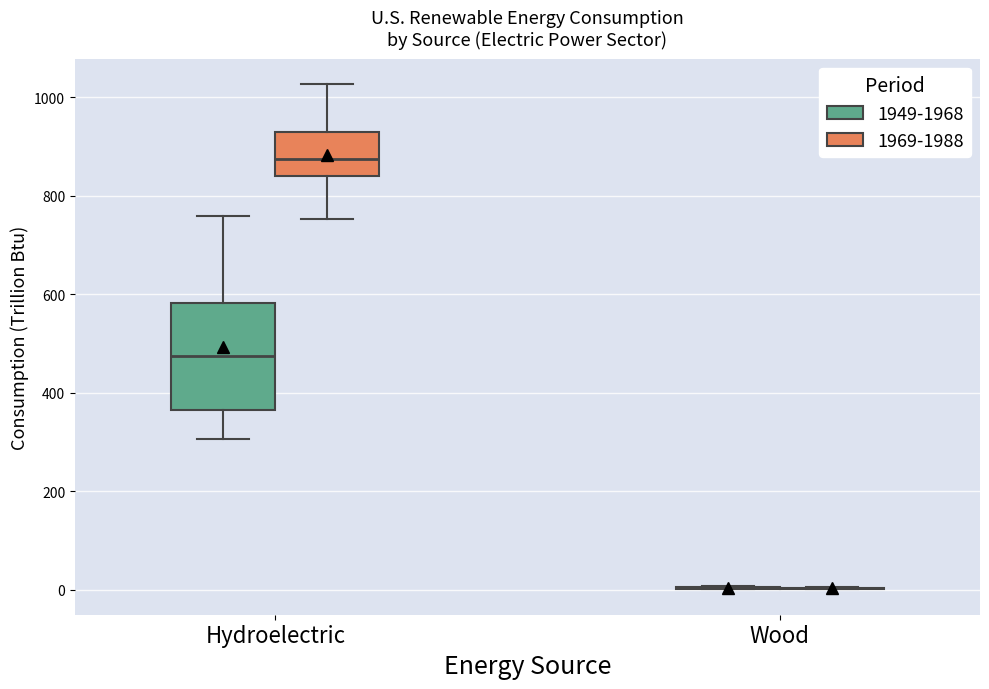

Reading left to right, read every box against the y-axis: the position of its median line, the range the box covers, and the ends of its whiskers. The values are not printed on the chart, so give them approximately, as read against the axis.

Hydroelectric (1949-1968): median 480, box 360 to 580, whiskers 300 to 760
Hydroelectric (1969-1988): median 880, box 840 to 920, whiskers 760 to 1020
Wood (1949-1968): box collapsed to a line at 0, whiskers 0 to 0
Wood (1969-1988): box collapsed to a line at 0, whiskers 0 to 0